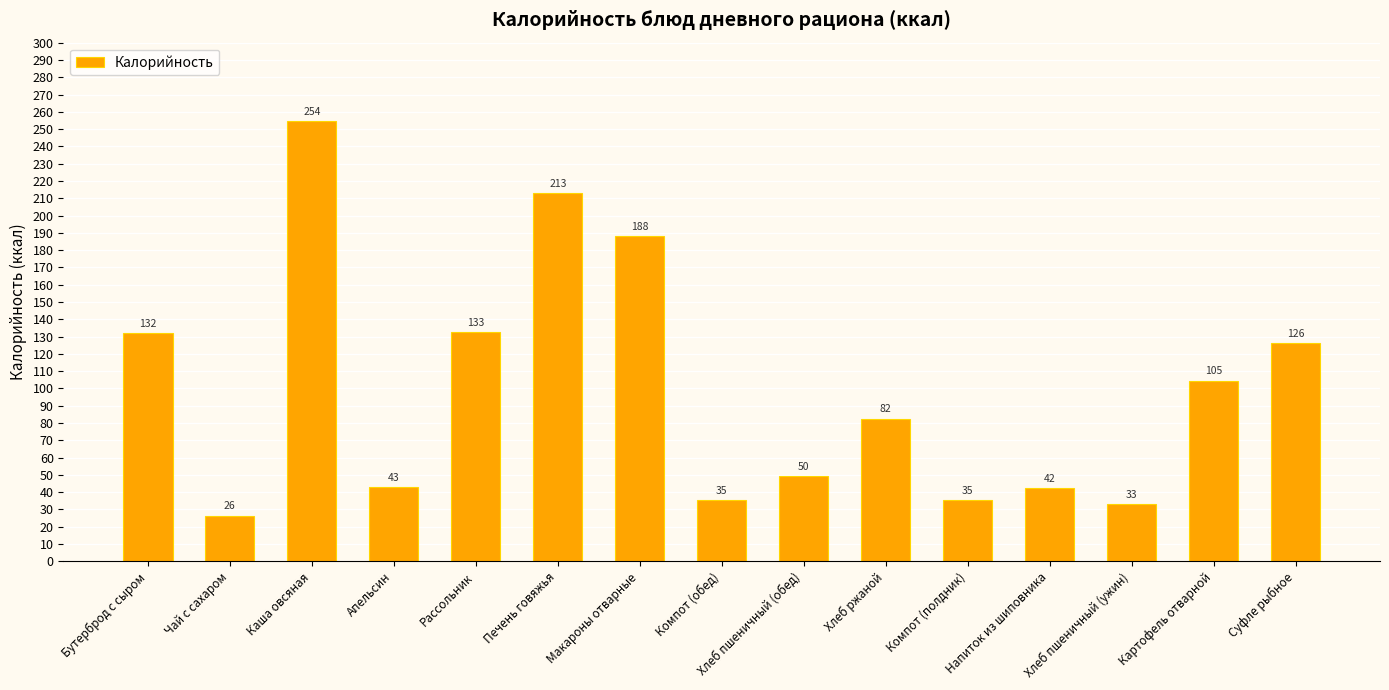

What is the label of the 15th bar from the right?

Бутерброд с сыром